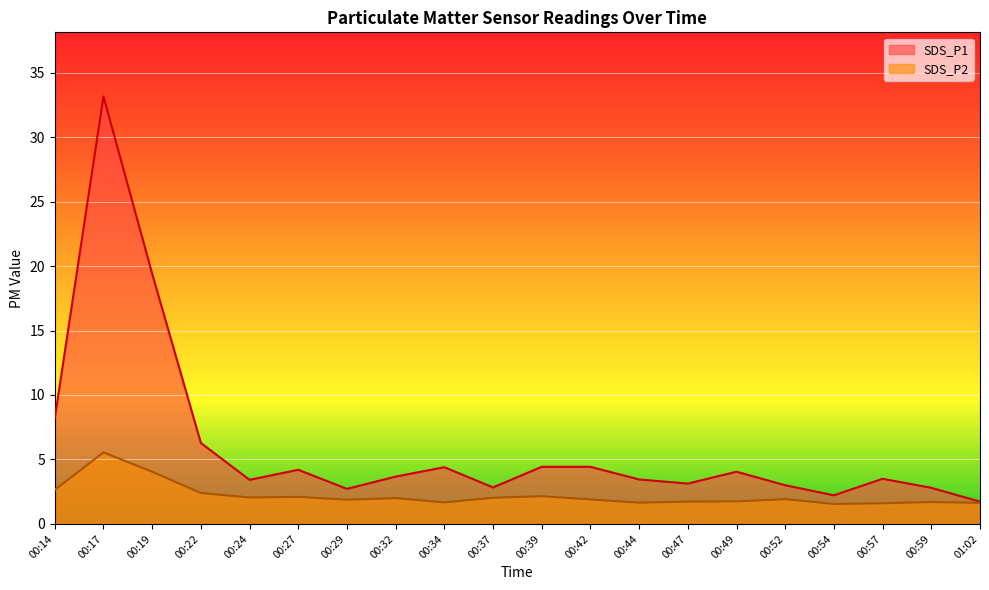

At which category is the sum across all series the highest?

00:17